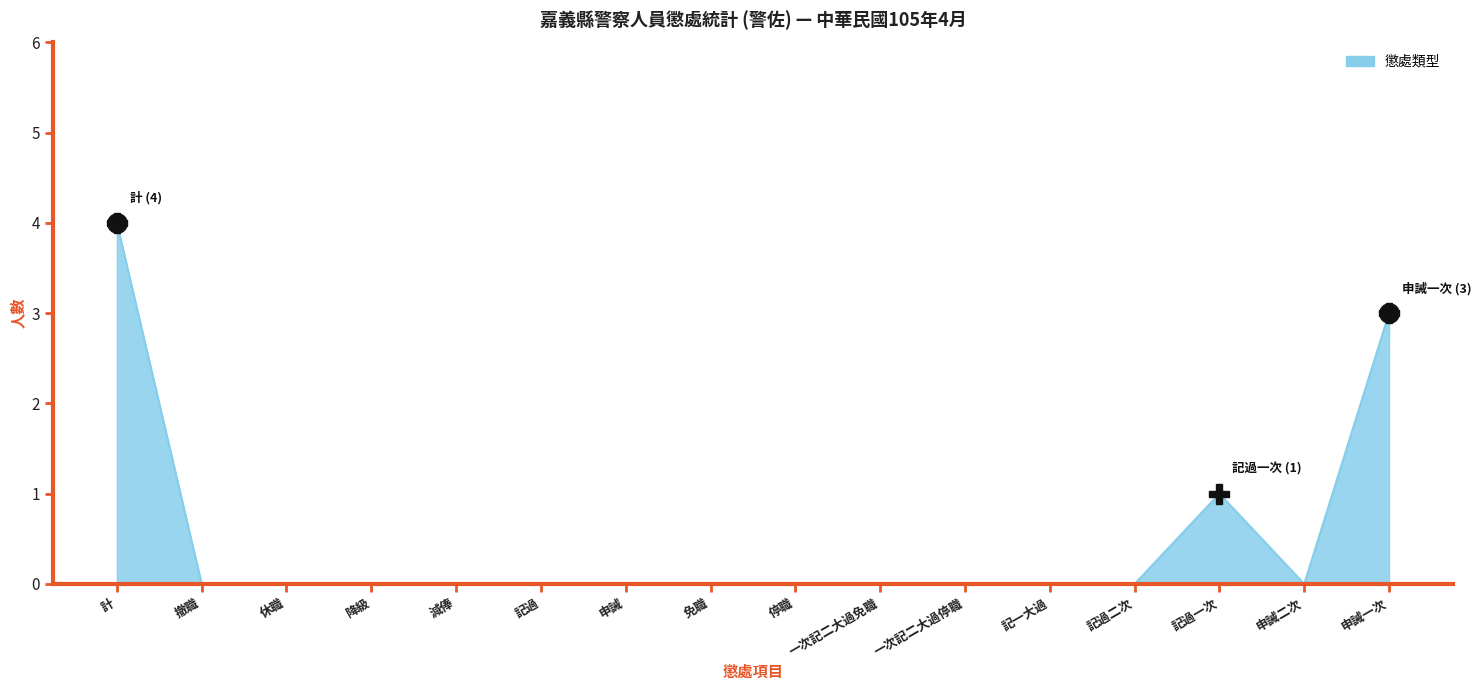

What is the difference between the maximum and minimum values?

4